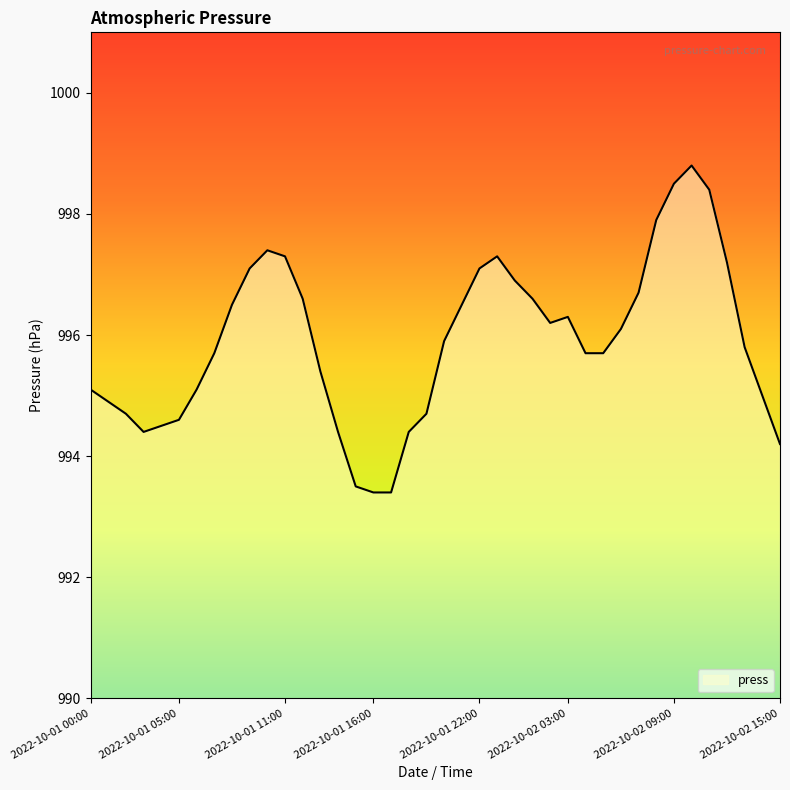

What is the minimum value shown in the chart?

993.4